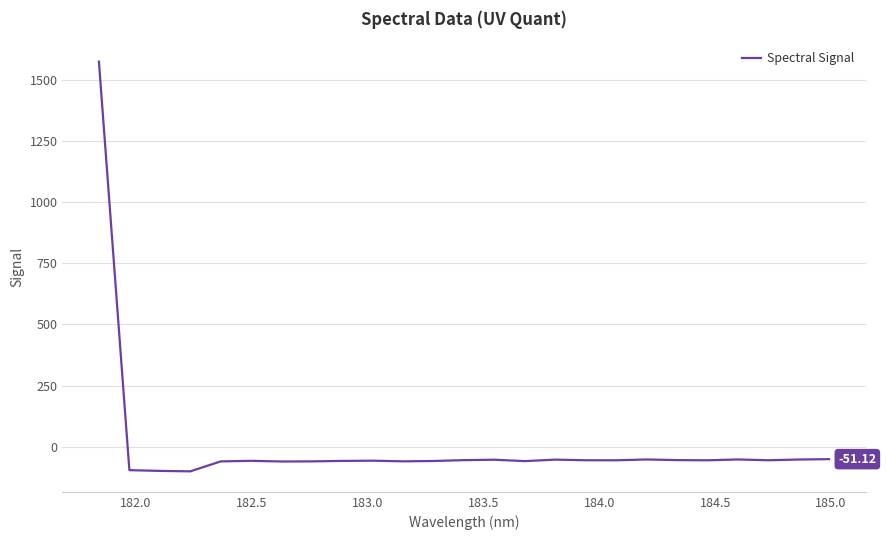

How many lines are shown in the chart?

1